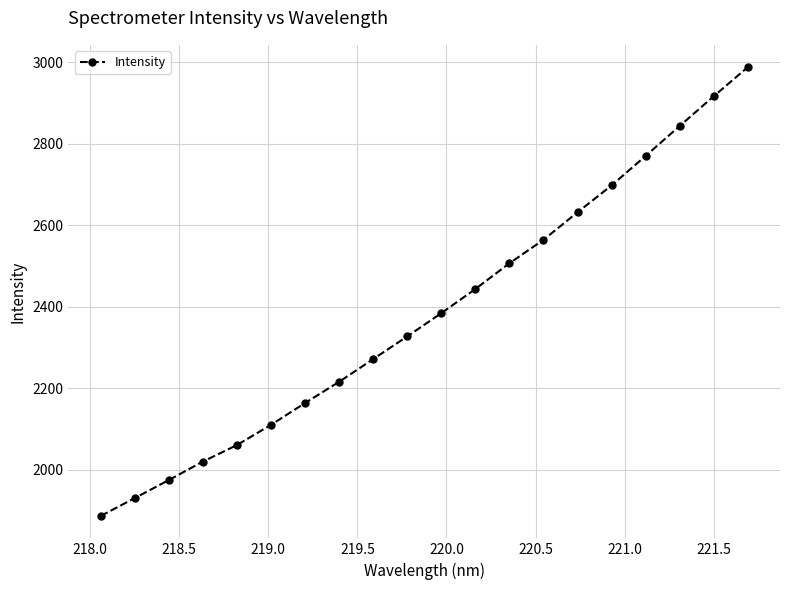

What is the sum of all values?

47705.4